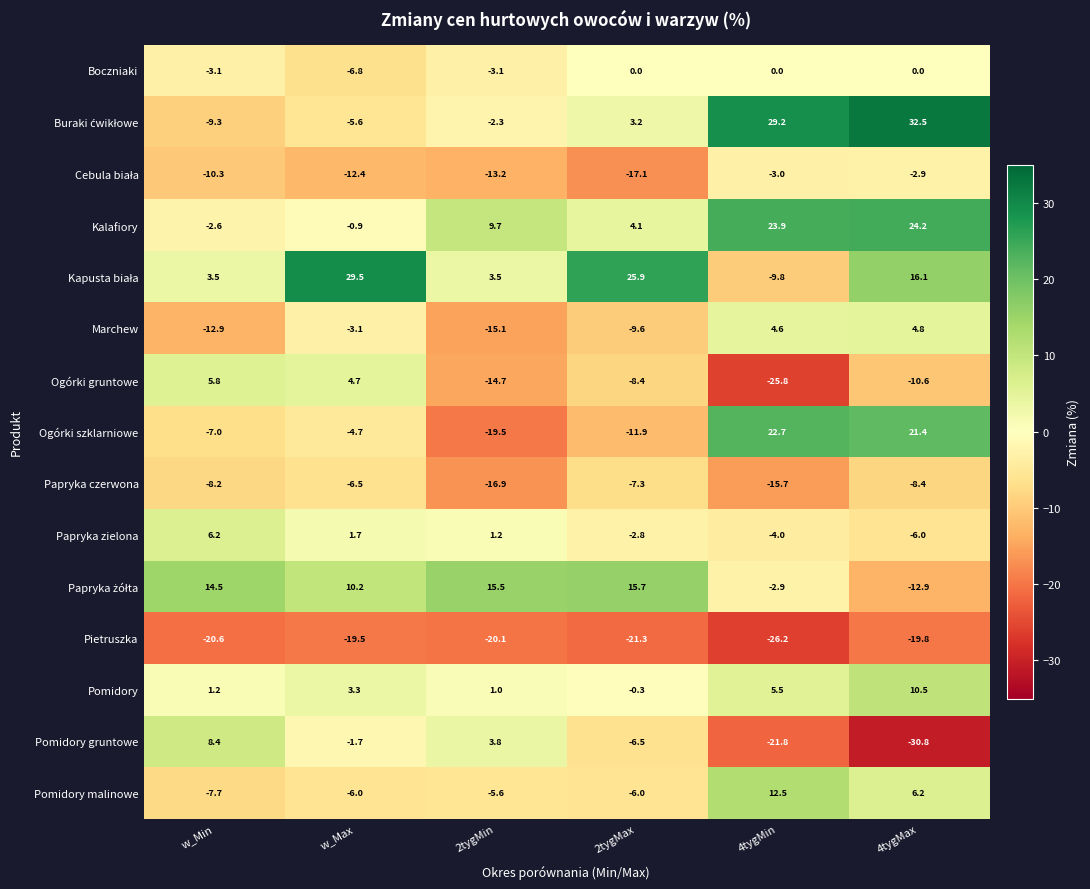

What is the difference between the Boczniaki values at 2tygMin and 4tygMax?

3.1